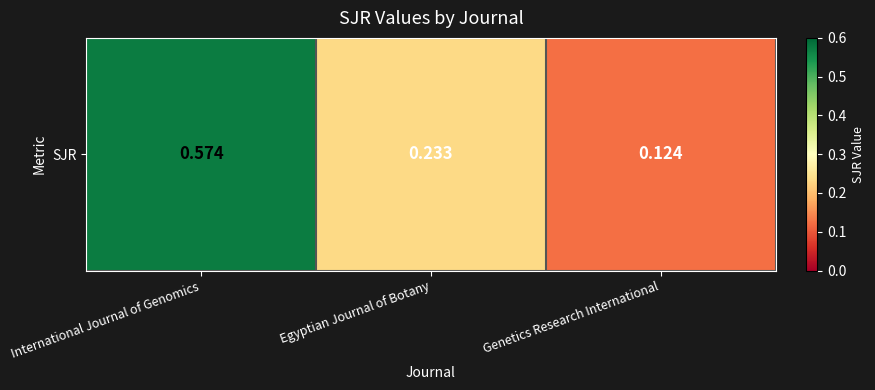

Which label corresponds to the largest value in the chart?

International Journal of Genomics